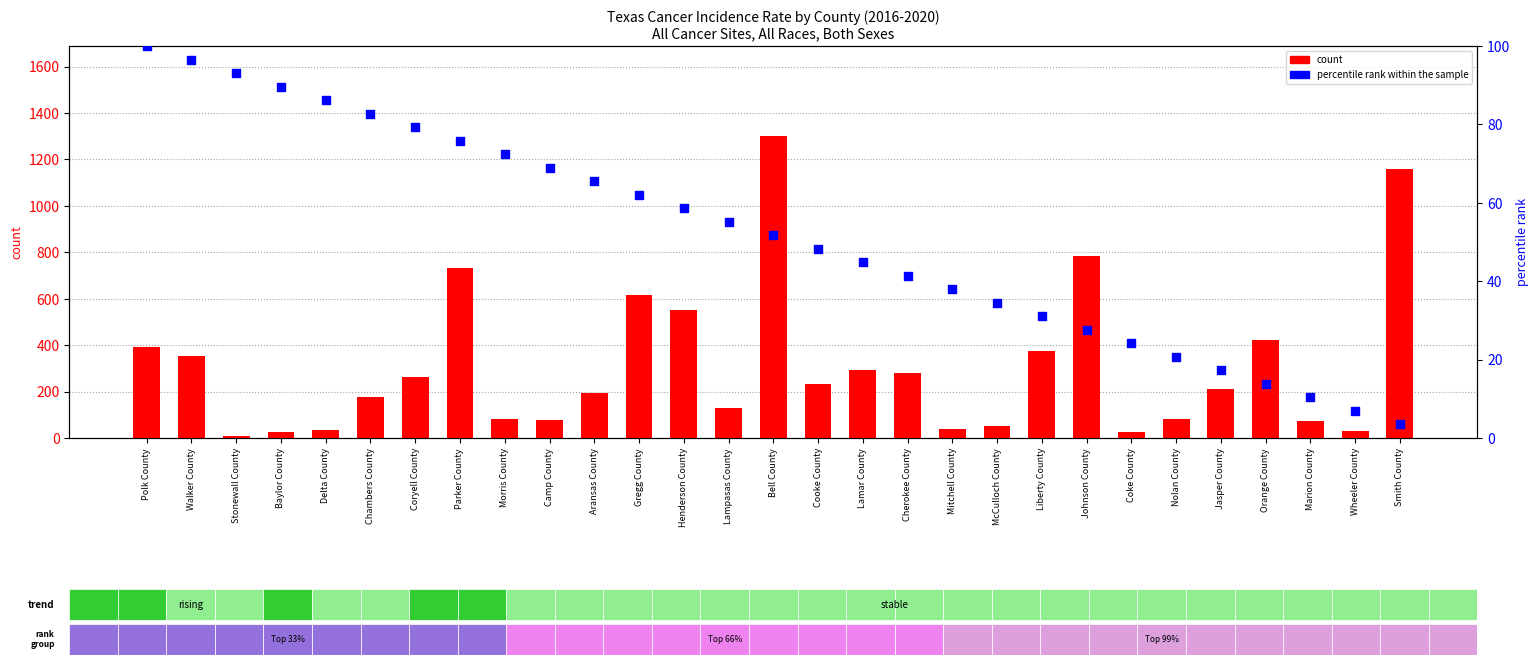

At how many categories does at least one series exceed 525?

6